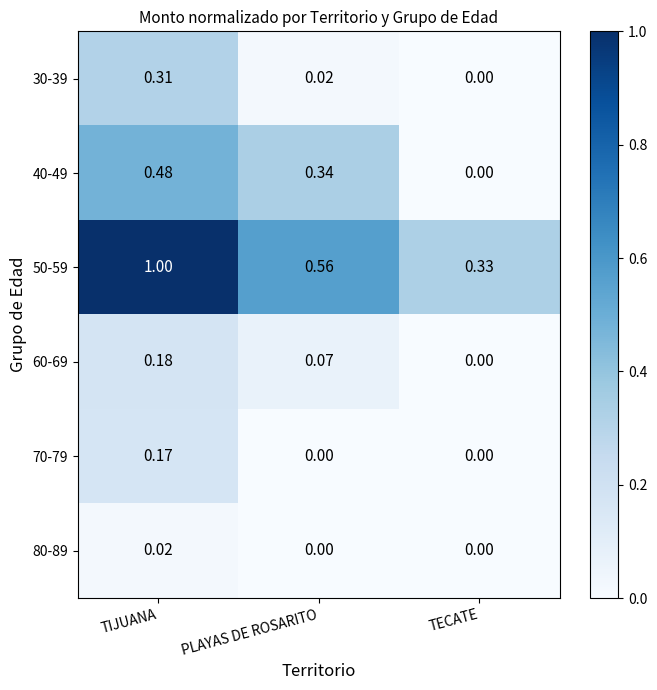

List the labels in order of 50-59 value, smallest first.

TECATE, PLAYAS DE ROSARITO, TIJUANA